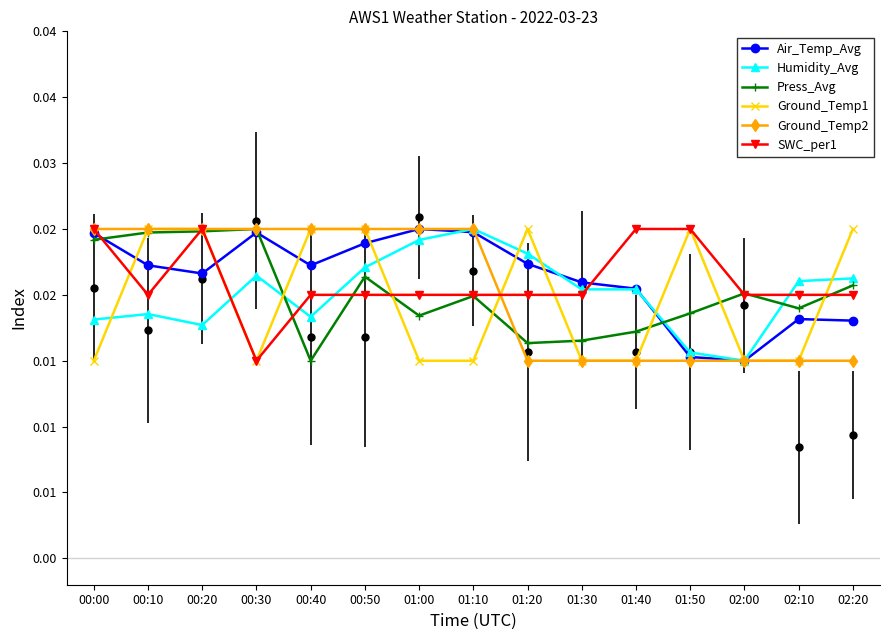

What is the label of the 12th point from the right?

00:30